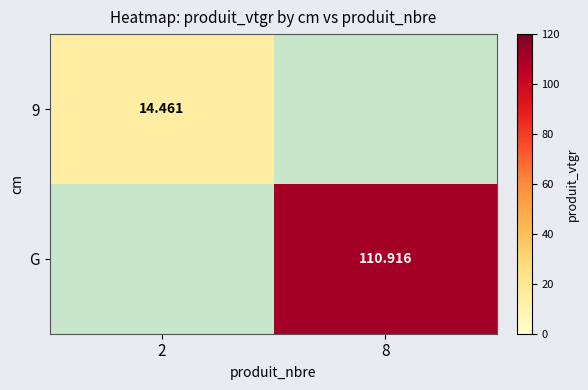

Where is 9 nearest to the value 14?

2